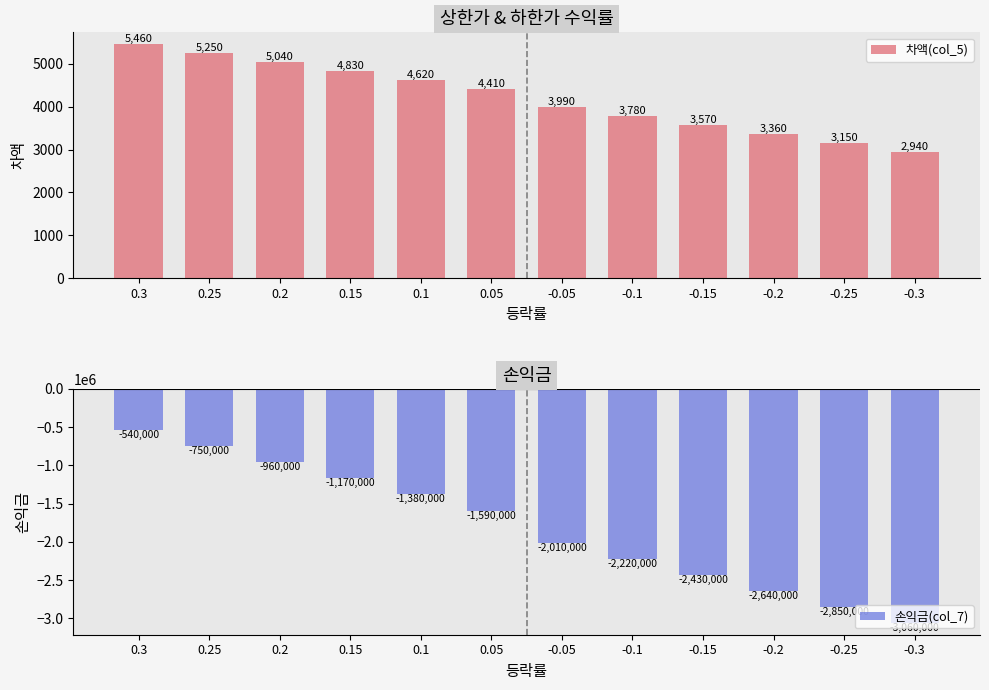

At which category is the sum across all series the highest?

0.3